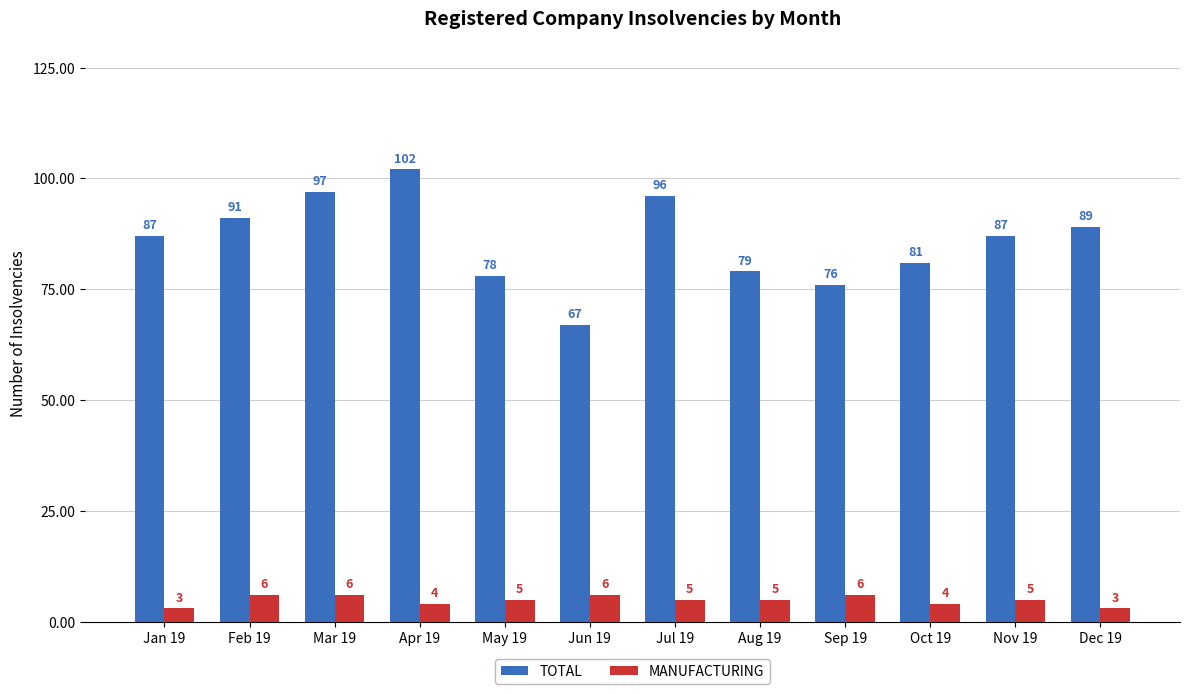

What is the approximate value of TOTAL at Oct 19, to the nearest 10?

80